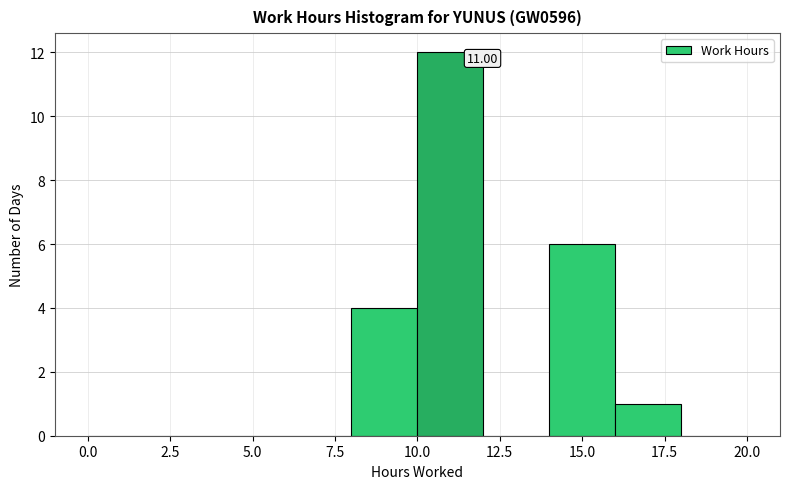

Over which range of the x-axis is the bar tallest?

10 to 12